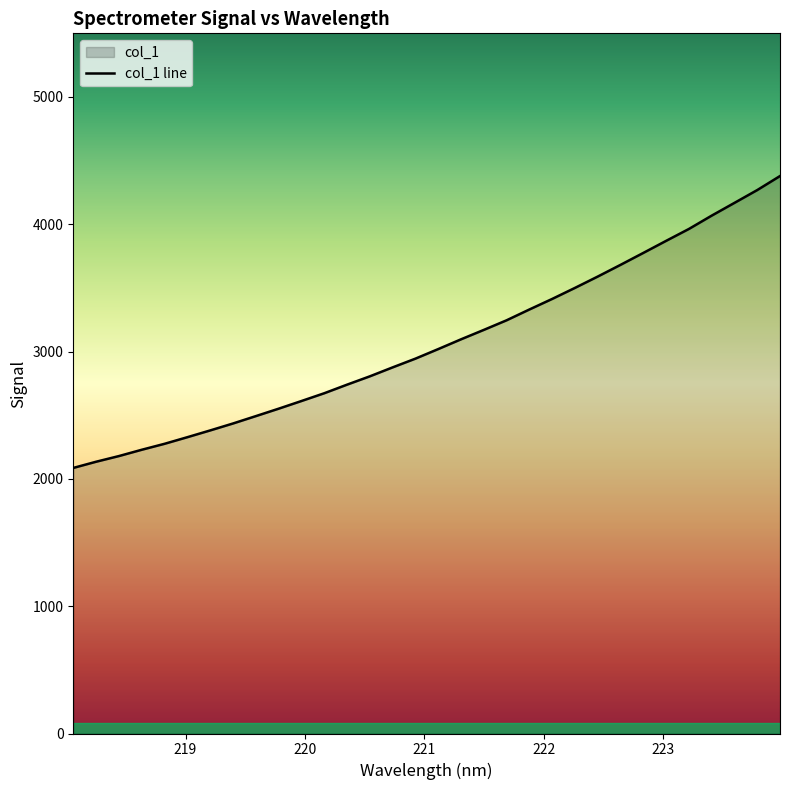

What is the difference between the maximum and minimum values?

2292.9